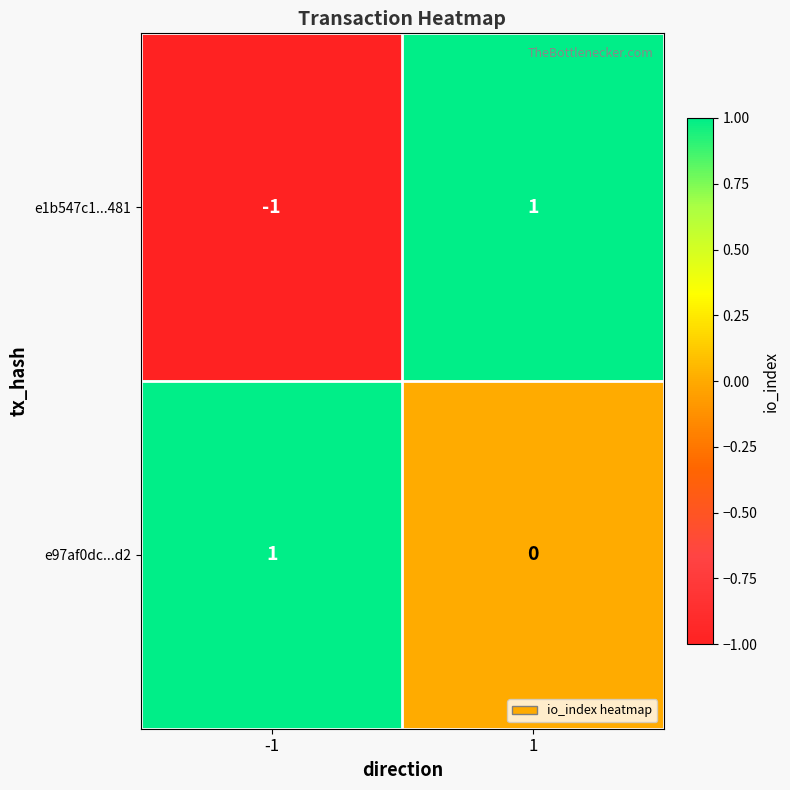

Rank the categories by e97af0dc...d2 value from lowest to highest.

1, -1